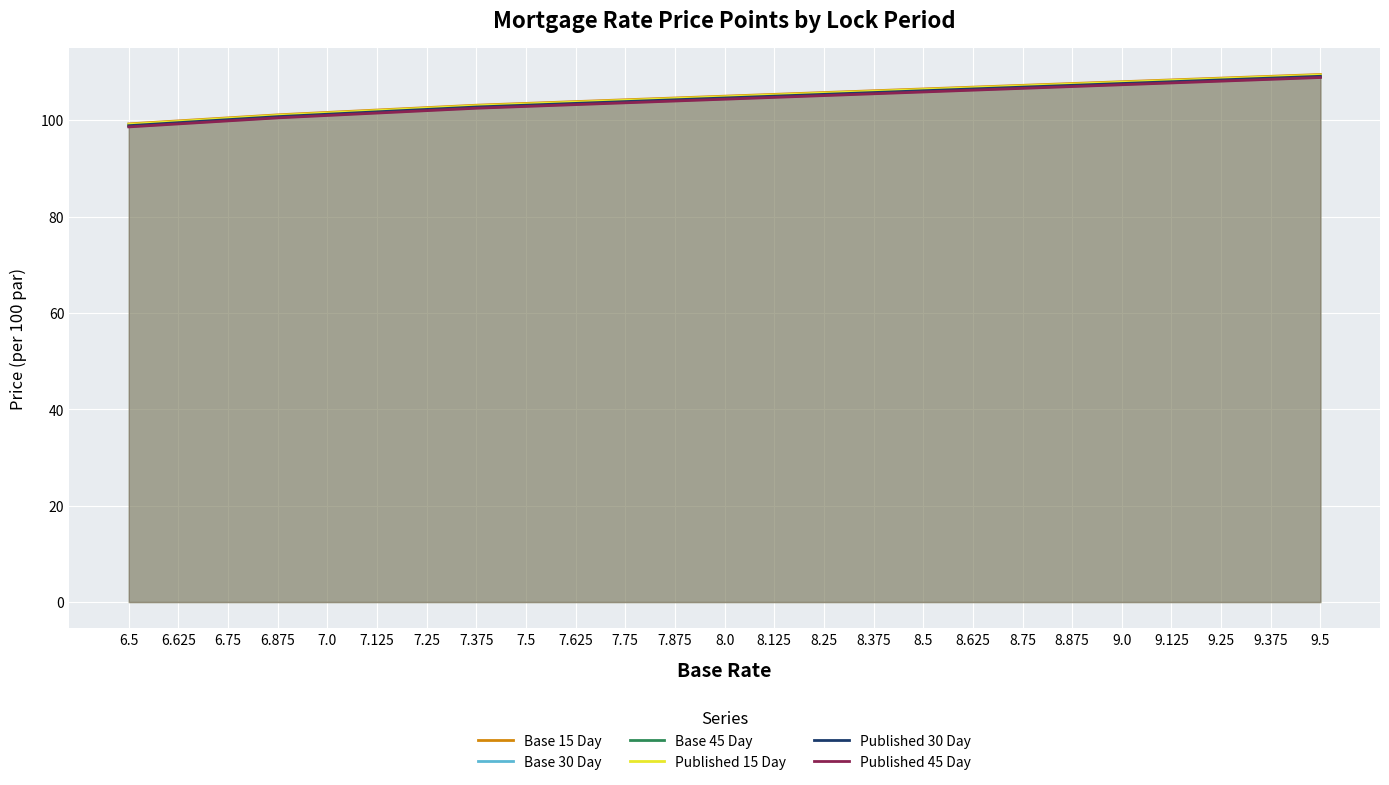

True or false: Base 45 Day and Base 30 Day cross at least once.

False